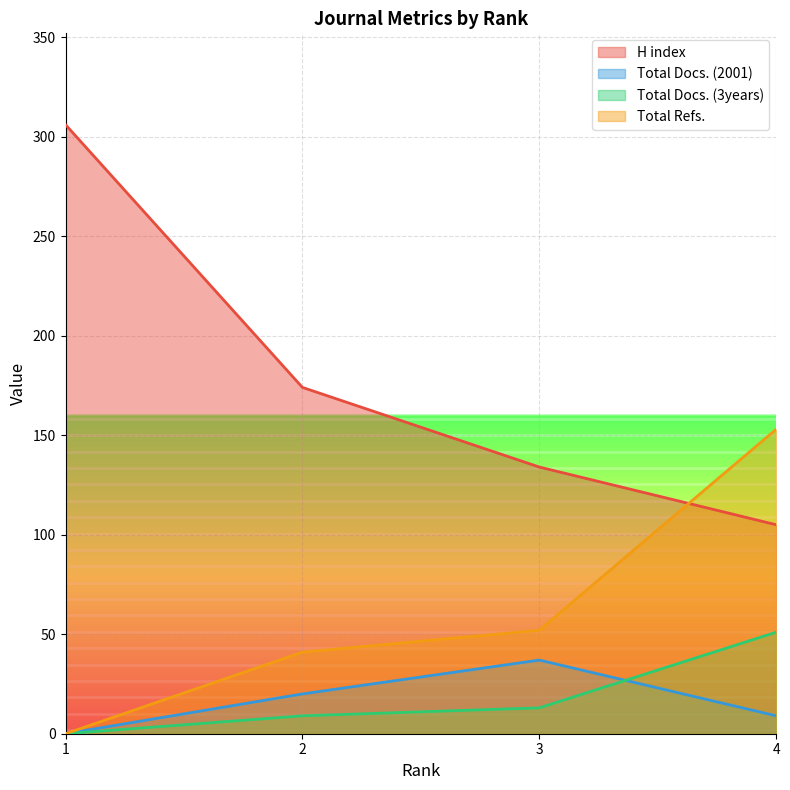

What is the sum of all Total Refs. values?

246